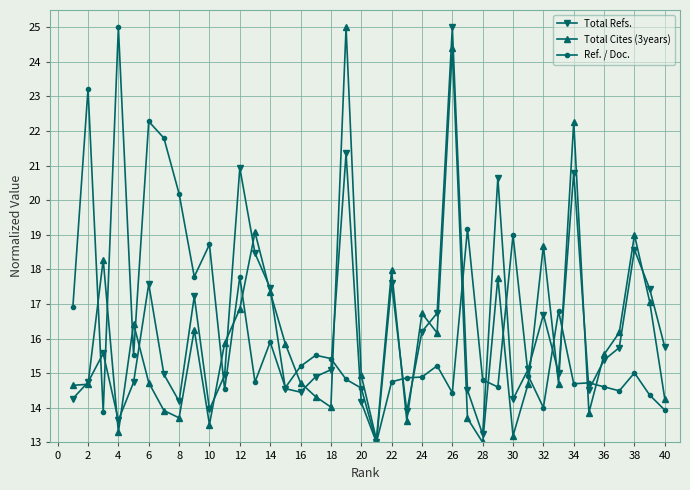

Is this an area chart (filled region under the line)?

No